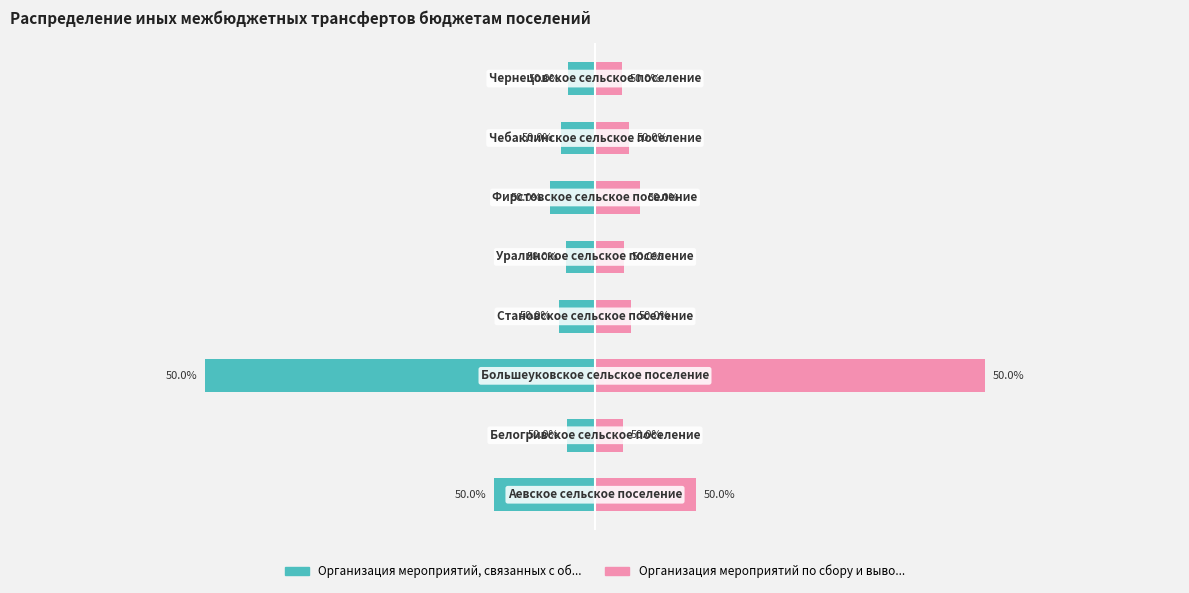

What is the average value of the Организация мероприятий по сбору и выво... series?

2500